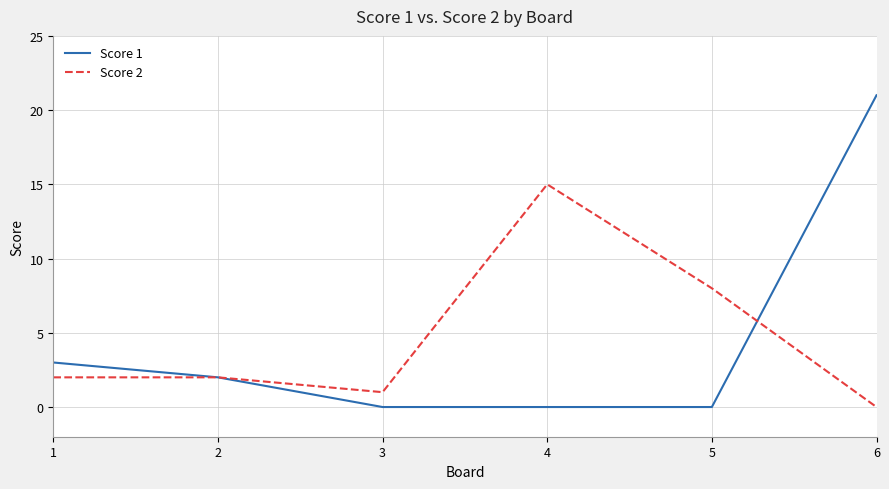

Which category has the highest value across all series?

6